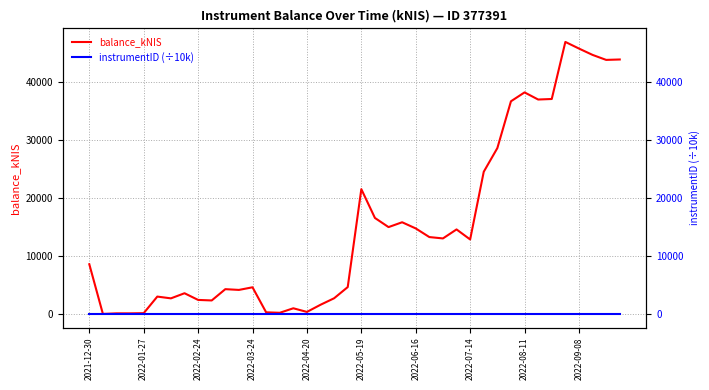

Rank the series by their maximum value, from lowest to highest.

instrumentID (÷10k), balance_kNIS